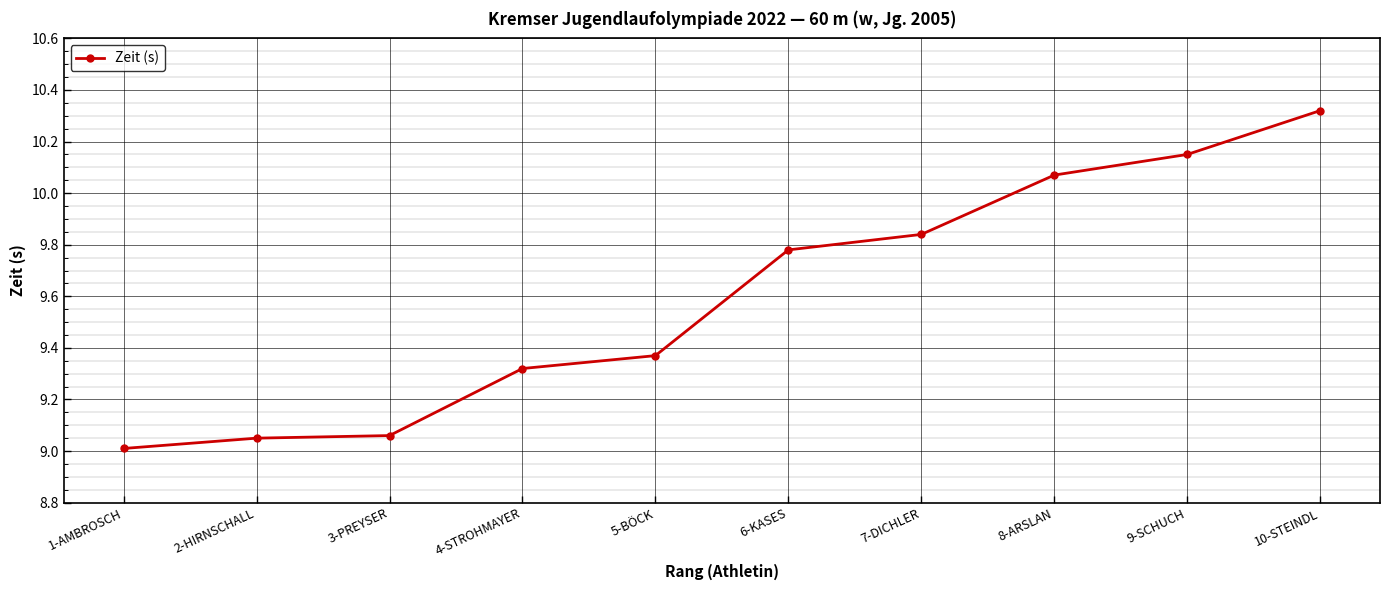

What is the label of the 1st point from the right?

10-STEINDL